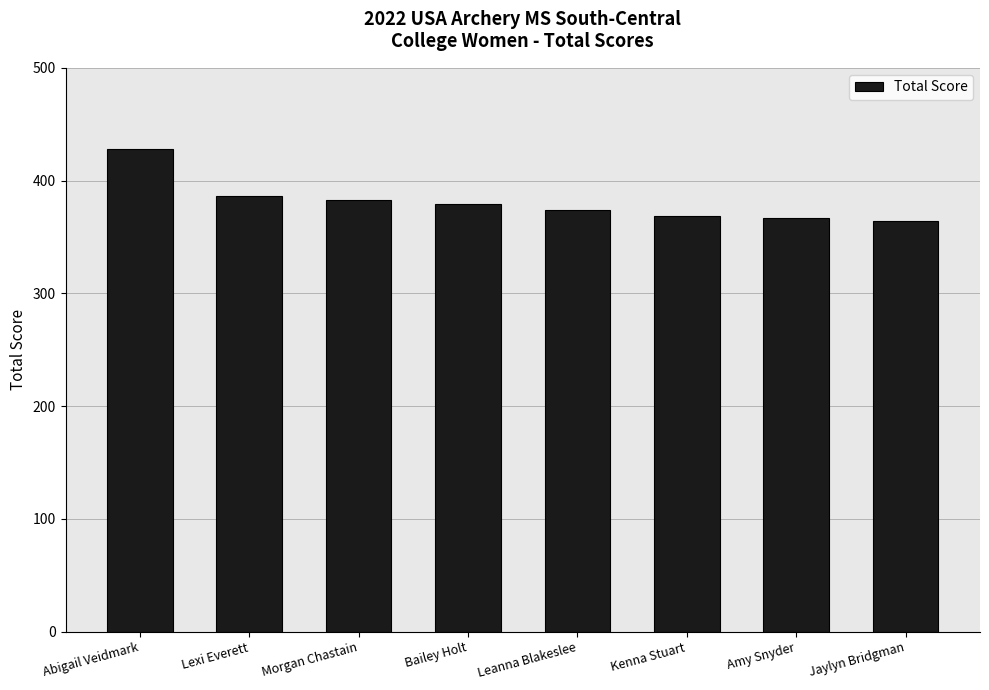

What is the average value?

381